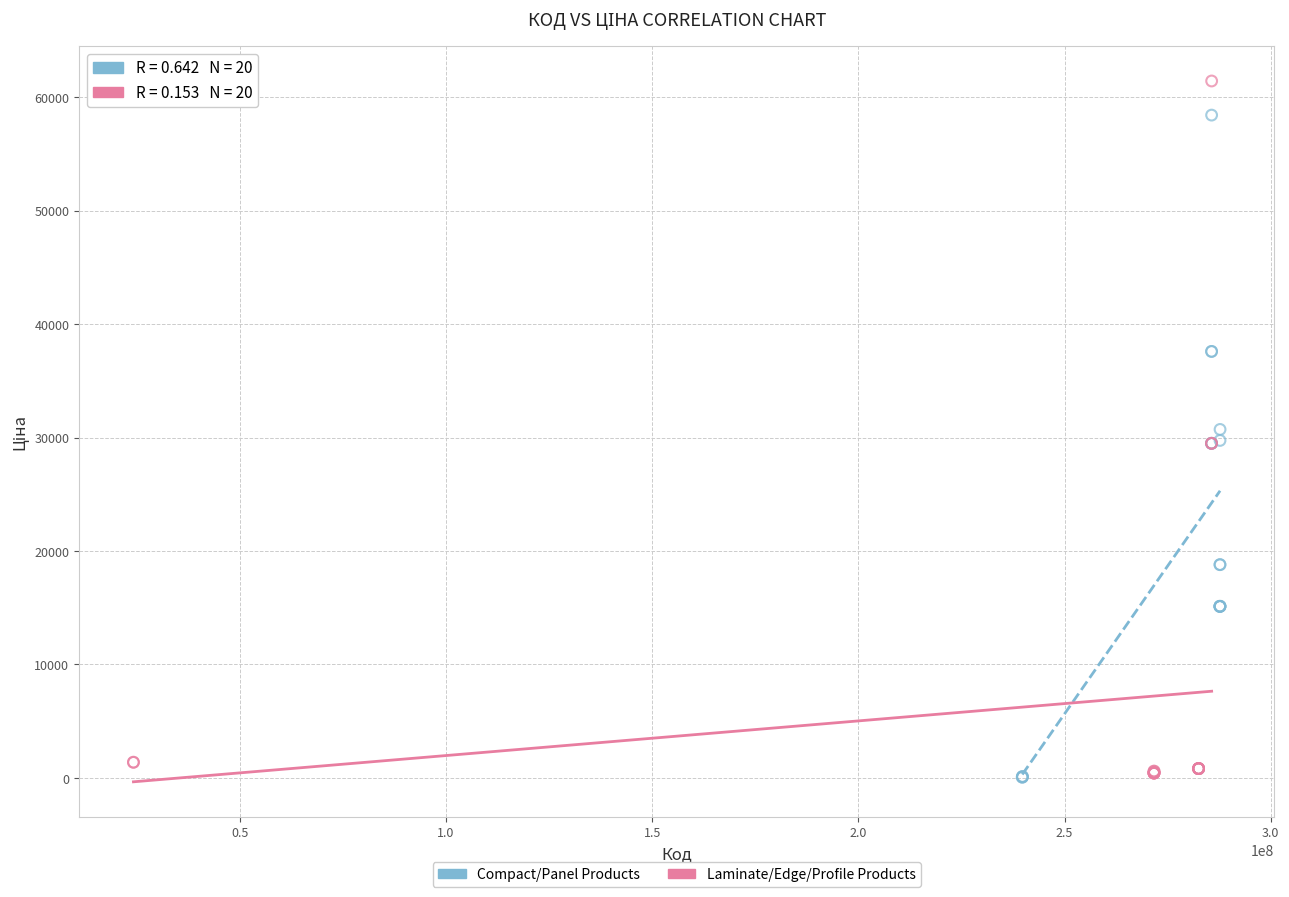

Which series reaches the maximum Y coordinate?

Laminate/Edge/Profile Products